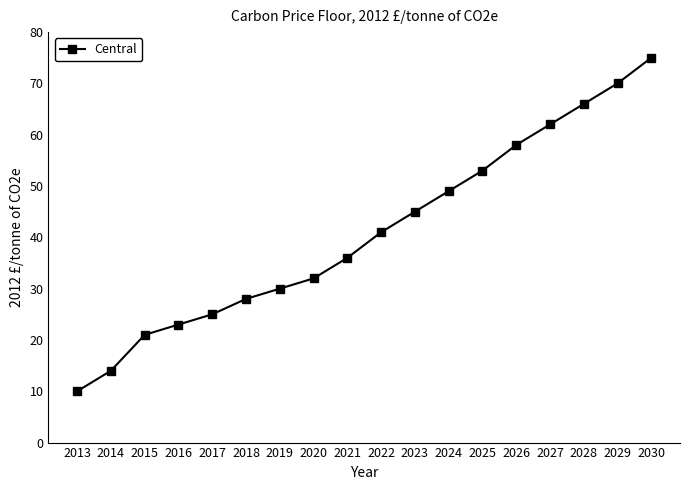

Reading left to right, transcribe all the data shown in this chart.

10	14	21	23	25	28	30	32	36	41	45	49	53	58	62	66	70	75